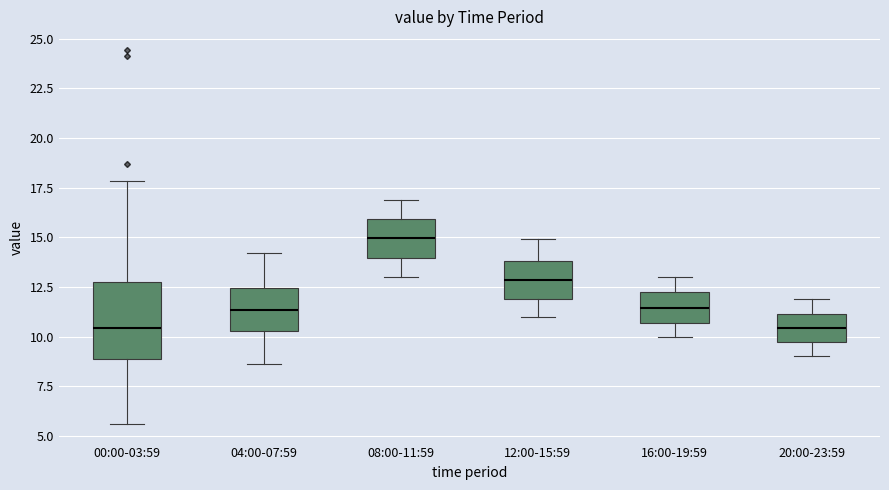

Where does the upper whisker of the box for 00:00-03:59 end on the y-axis? The values are not printed on the chart, so give them approximately, as read against the axis.

18.0